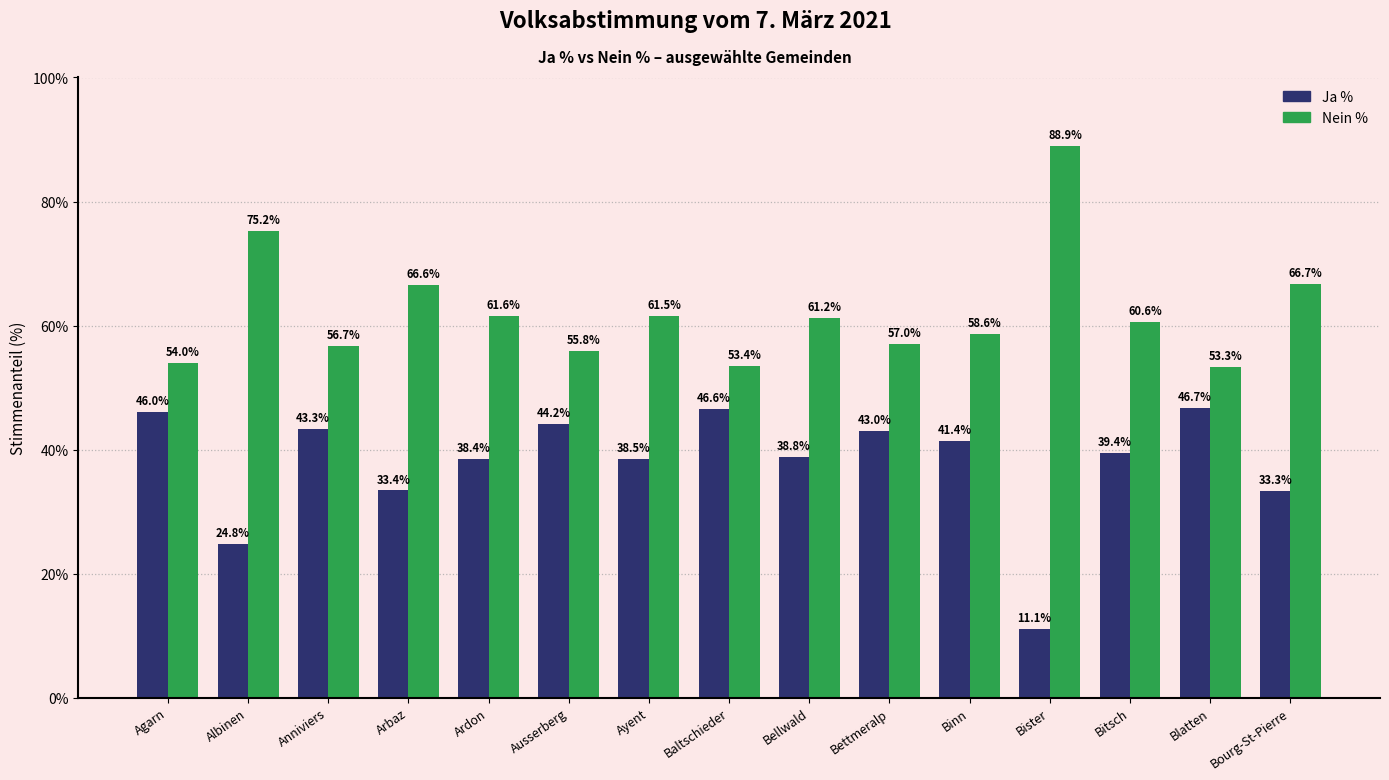

What is the total value across all series at Bitsch?

100.0